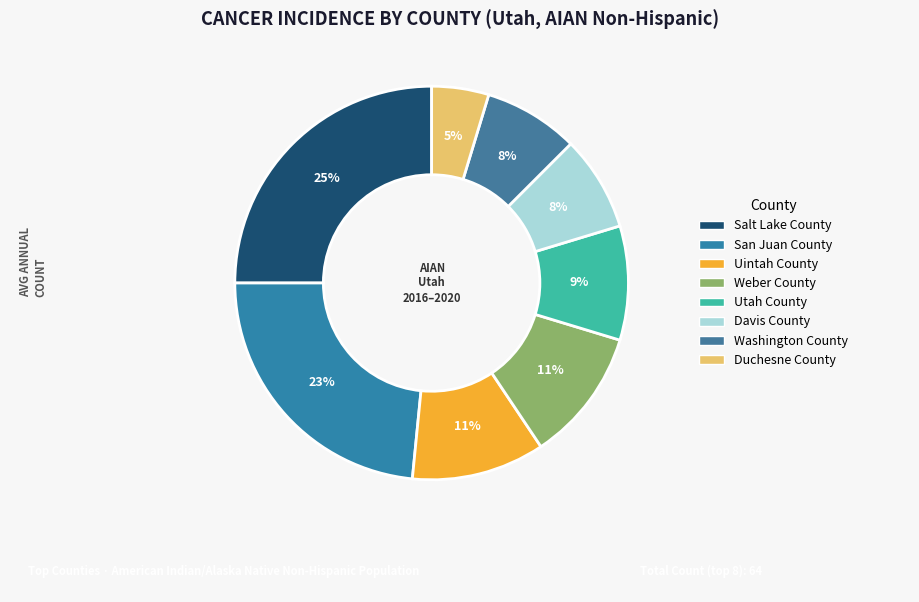

Is it true that Uintah County is 16% of the pie?

False